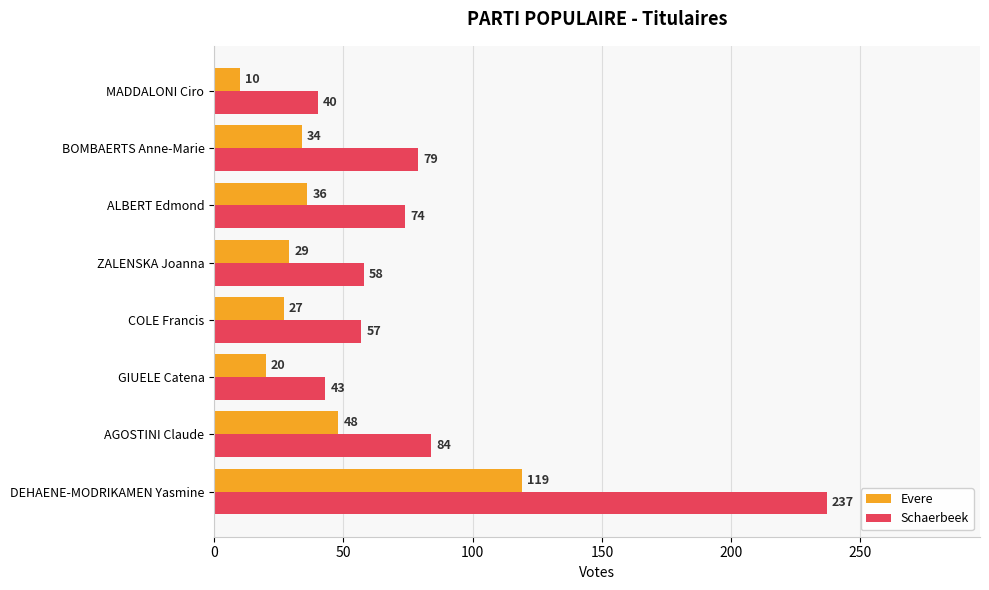

True or false: Evere has a value of 67 at AGOSTINI Claude.

False